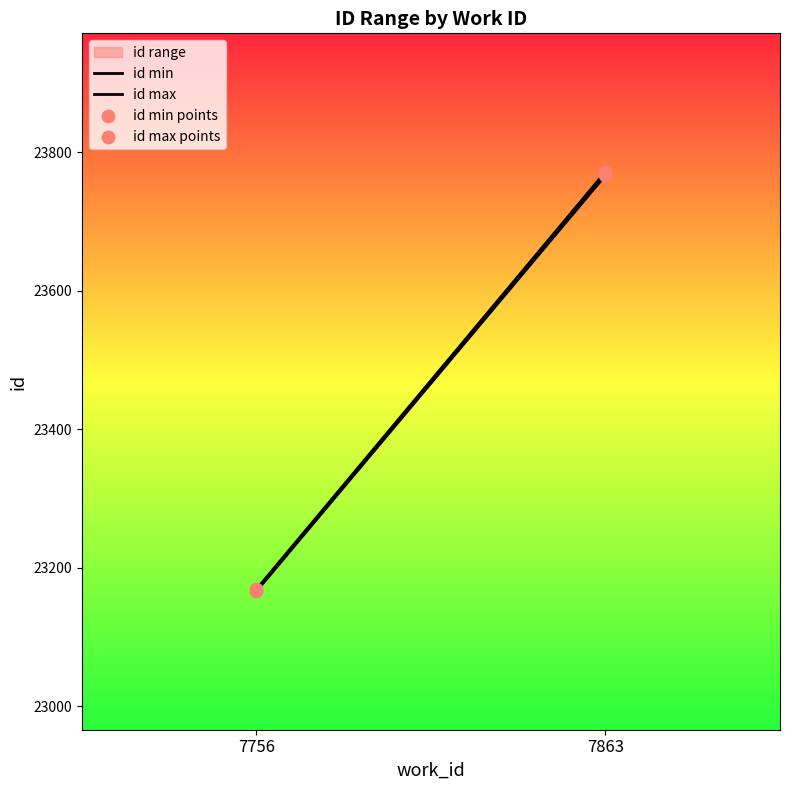

Which series contains the highest Y value?

id max